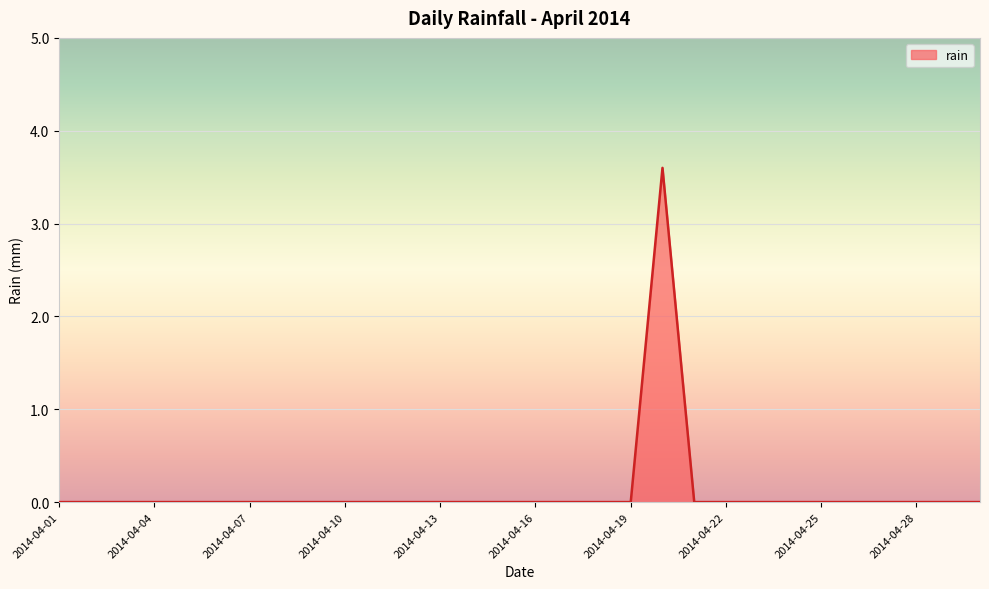

What is the greatest value displayed?

3.6